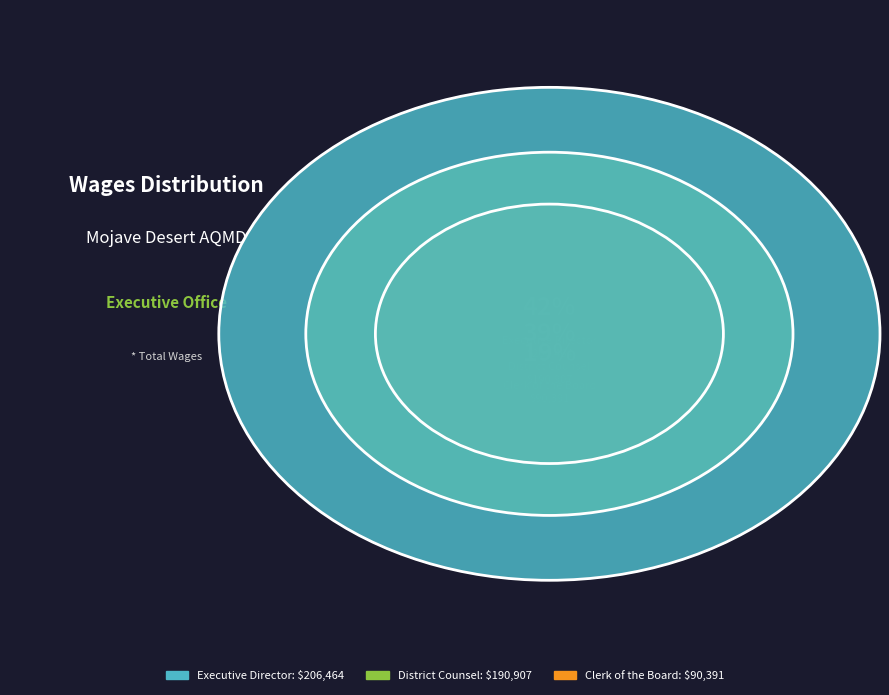

Rank the categories by value from highest to lowest.

Executive Director, District Counsel, Clerk of the Board